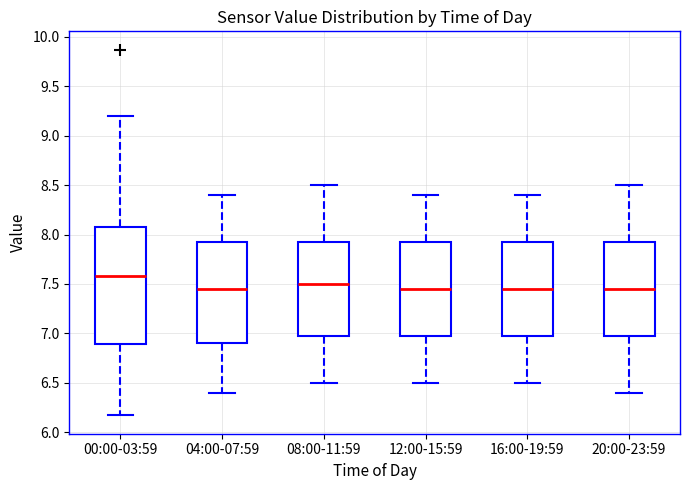

Which box's median line is the highest?

00:00-03:59